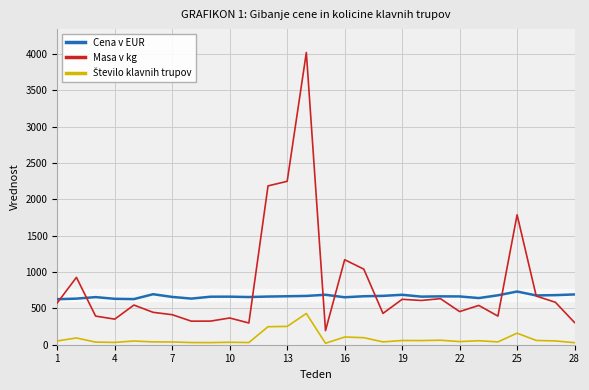

What is the maximum value for Cena v EUR?

732.1